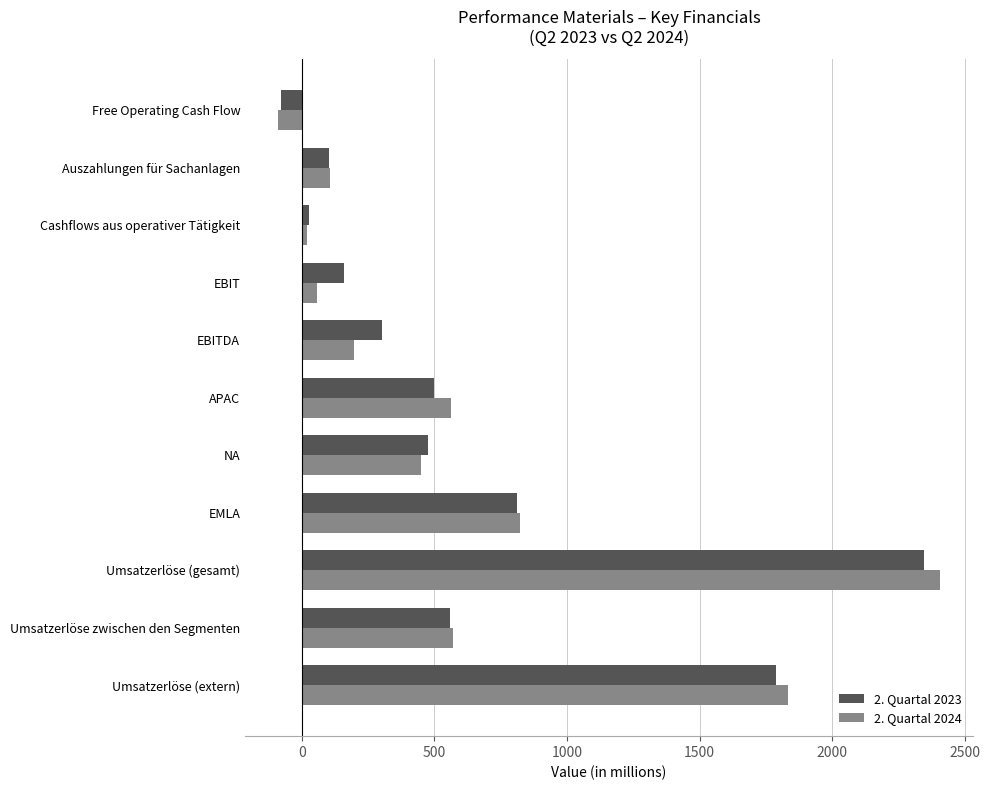

The value of 2. Quartal 2023 at NA is 156. True or false?

False